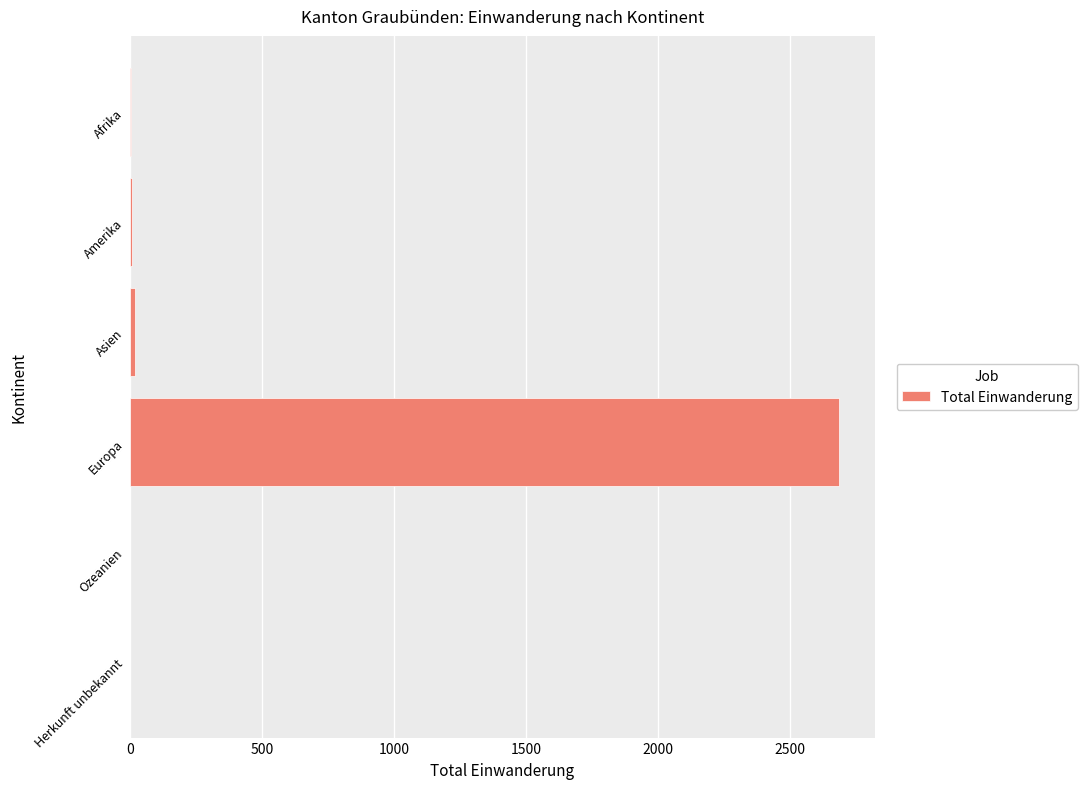

Which has a higher value, Europa or Amerika?

Europa